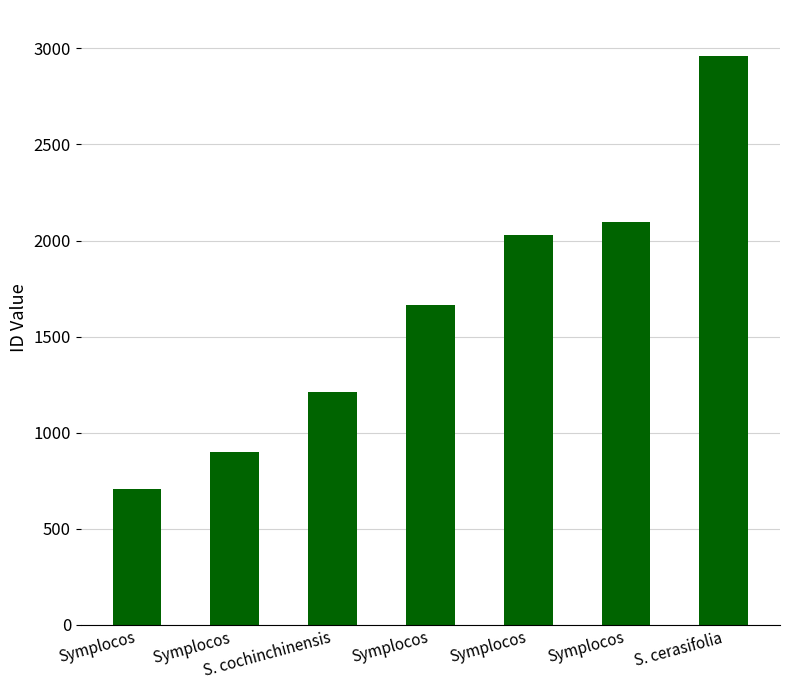

List the labels in order of value, largest first.

S. cerasifolia, Symplocos, Symplocos, Symplocos, S. cochinchinensis, Symplocos , Symplocos